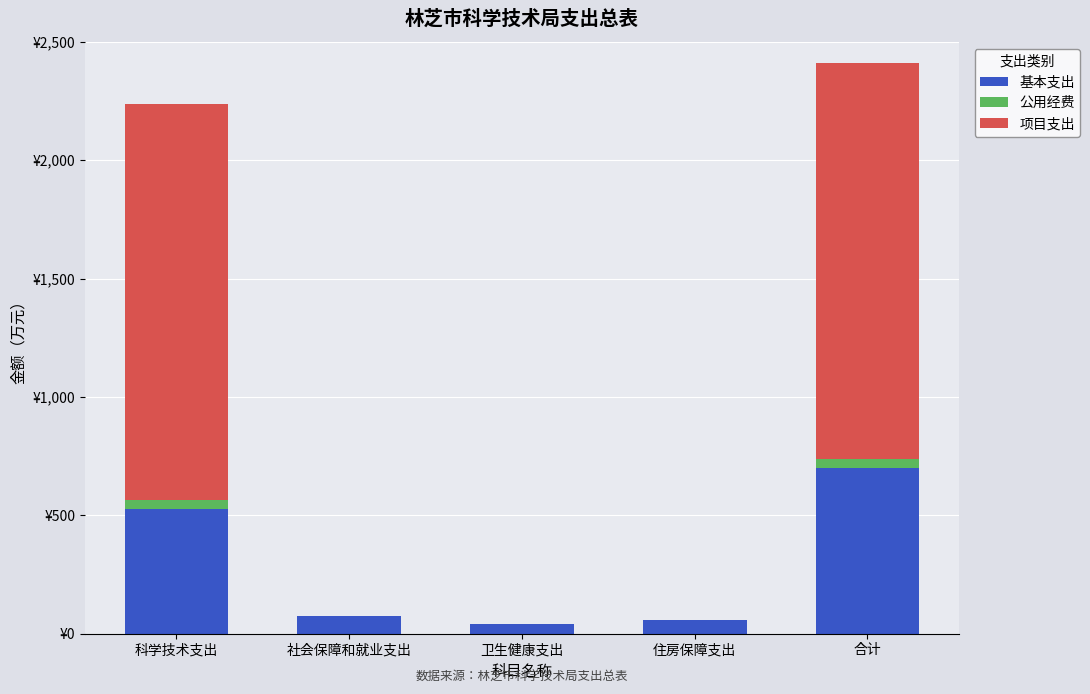

Which series has the largest range (max minus min)?

项目支出